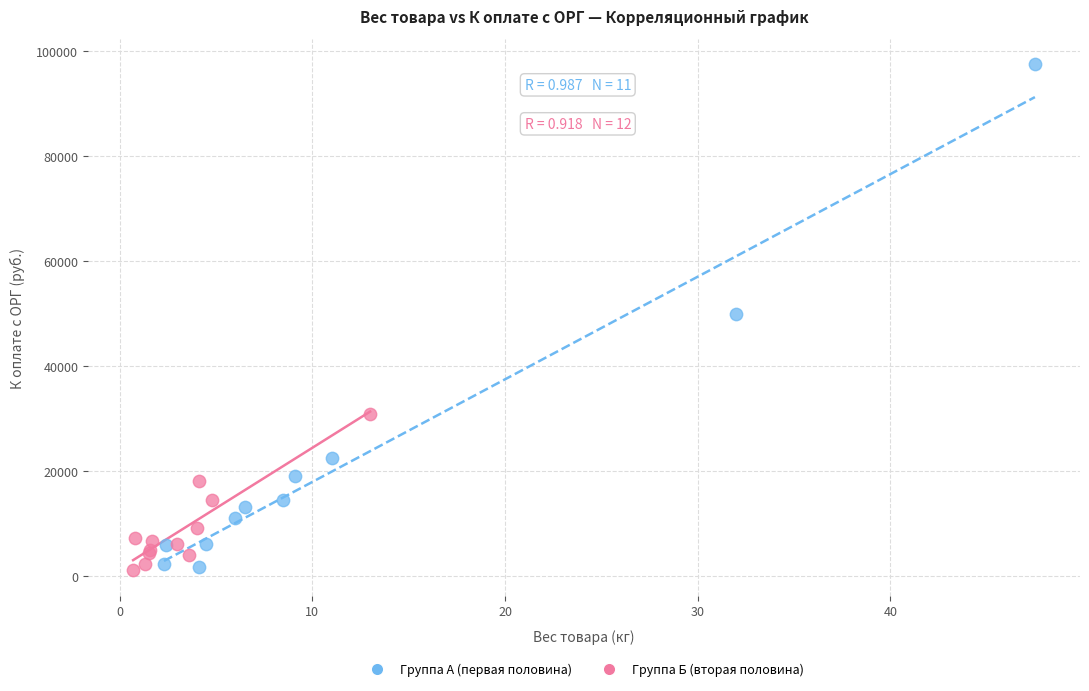

Which series has the largest Y range (max minus min)?

Группа А (первая половина)